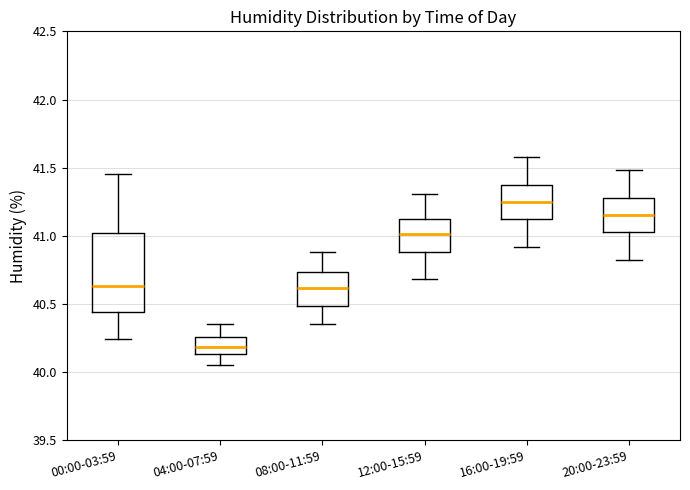

Reading left to right, read every box against the y-axis: the position of its median line, the range the box covers, and the ends of its whiskers. The values are not printed on the chart, so give them approximately, as read against the axis.

00:00-03:59: median 40.65, box 40.45 to 41.00, whiskers 40.25 to 41.45
04:00-07:59: median 40.20, box 40.15 to 40.25, whiskers 40.05 to 40.35
08:00-11:59: median 40.60, box 40.50 to 40.75, whiskers 40.35 to 40.90
12:00-15:59: median 41.00, box 40.90 to 41.10, whiskers 40.70 to 41.30
16:00-19:59: median 41.25, box 41.15 to 41.40, whiskers 40.90 to 41.60
20:00-23:59: median 41.15, box 41.05 to 41.30, whiskers 40.80 to 41.50